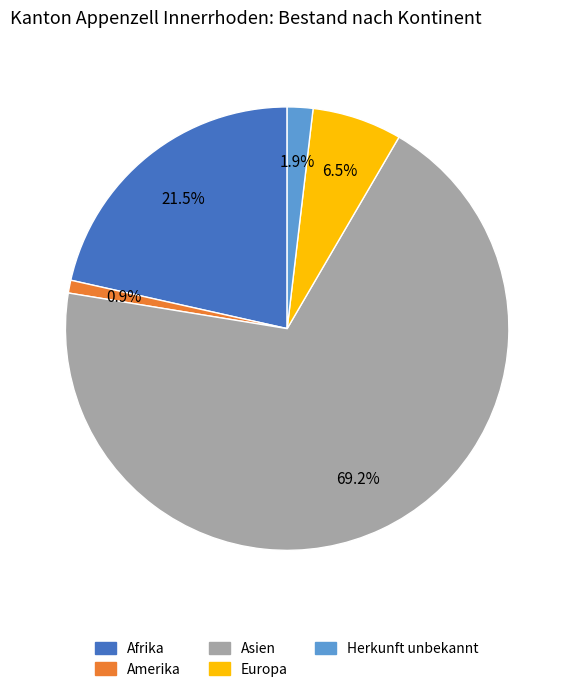

Does Amerika represent more than half of the total?

No